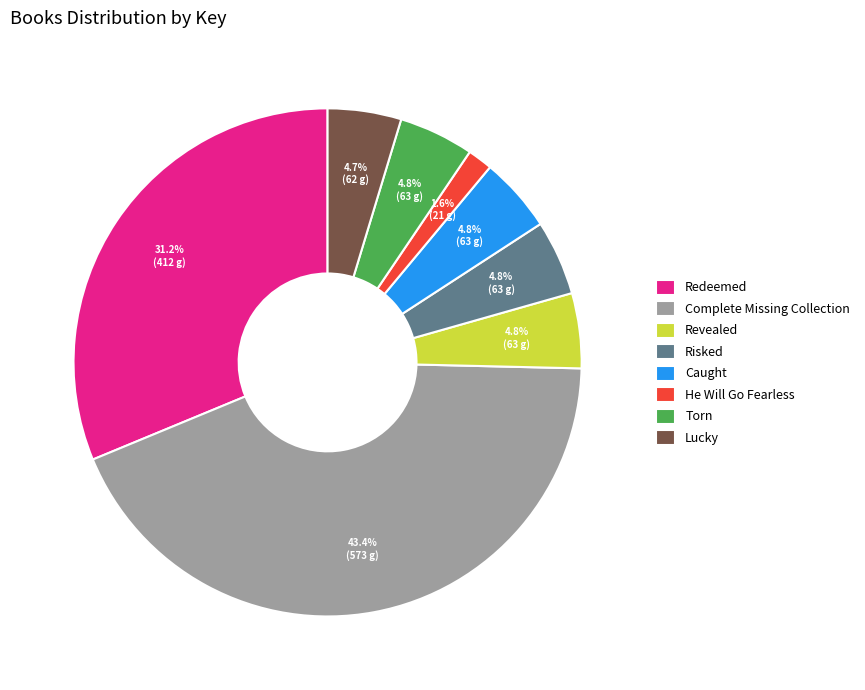

How many segments does this pie chart have?

8